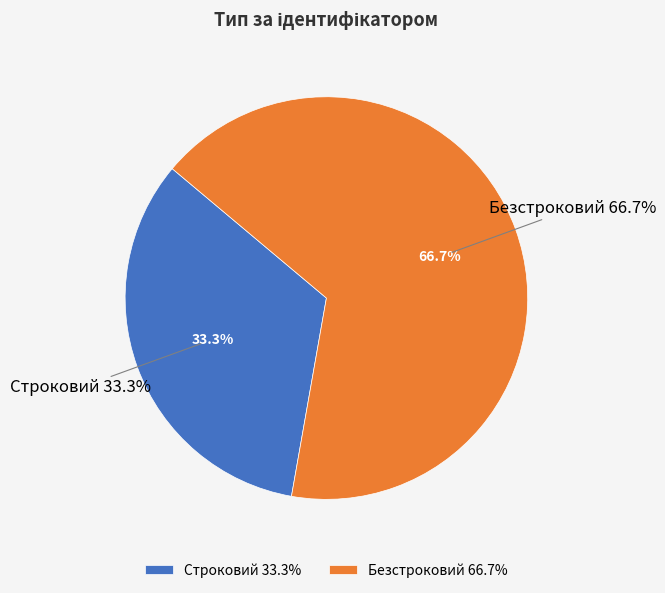

To the nearest percent, what portion does Строковий represent?

33%